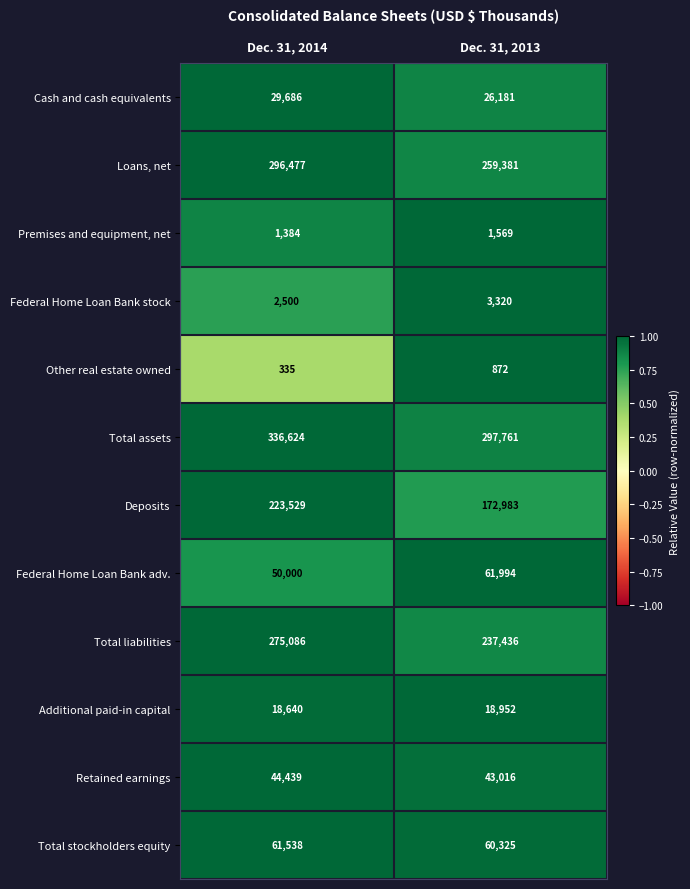

At Dec. 31, 2014, list the series in order from largest to smallest.

Total assets, Loans, net, Total liabilities, Deposits, Total stockholders equity, Federal Home Loan Bank adv., Retained earnings, Cash and cash equivalents, Additional paid-in capital, Federal Home Loan Bank stock, Premises and equipment, net, Other real estate owned